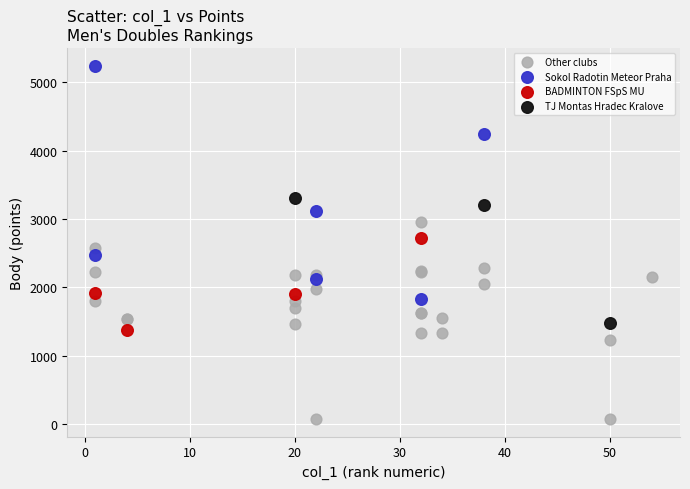

Which series contains the highest Y value?

Sokol Radotin Meteor Praha